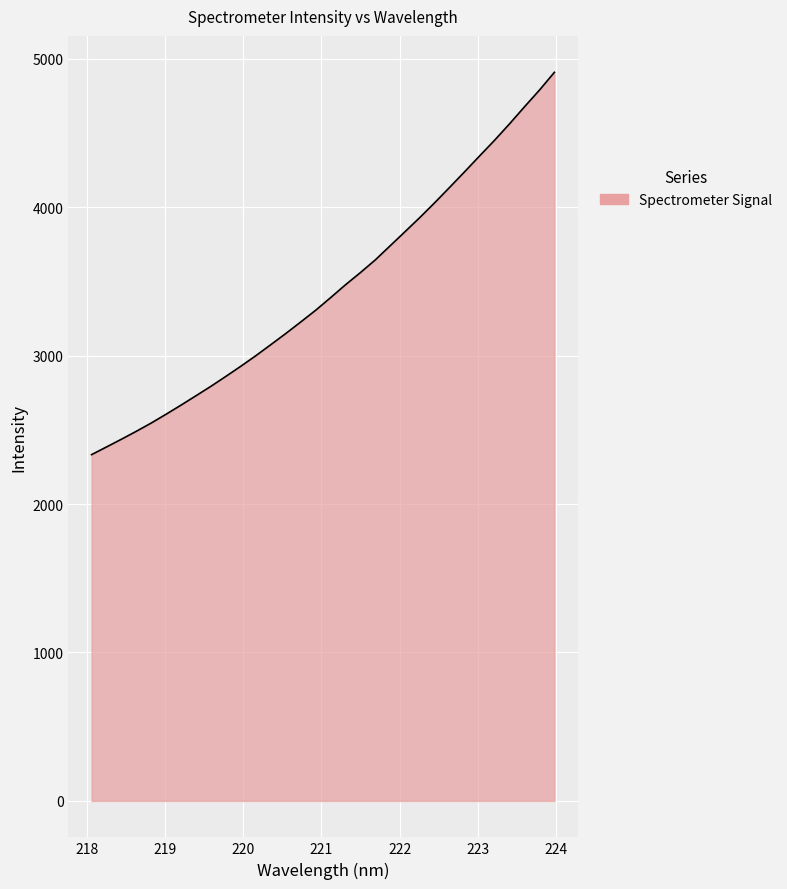

What is the difference between the maximum and minimum values?

2575.4